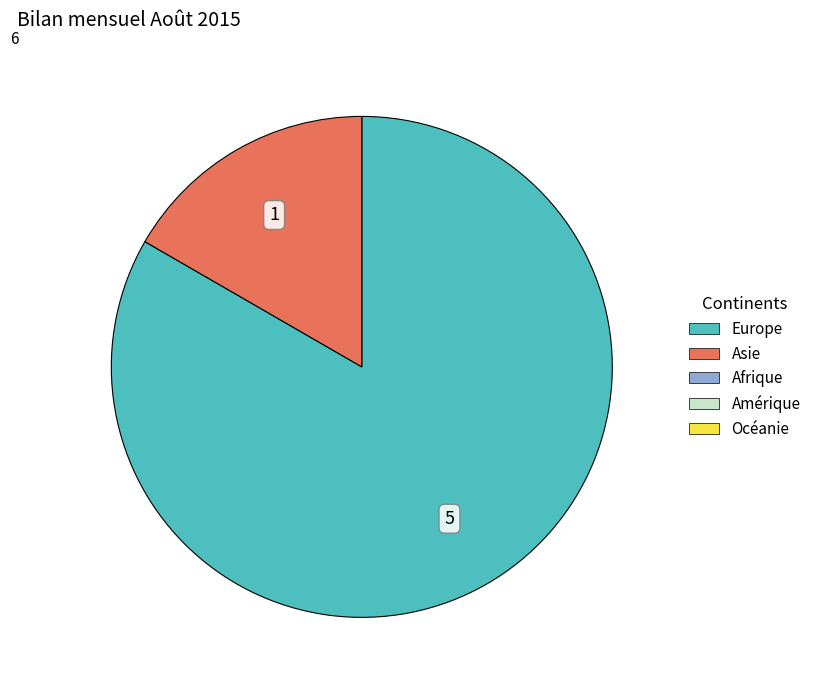

Count the number of slices in the pie.

2